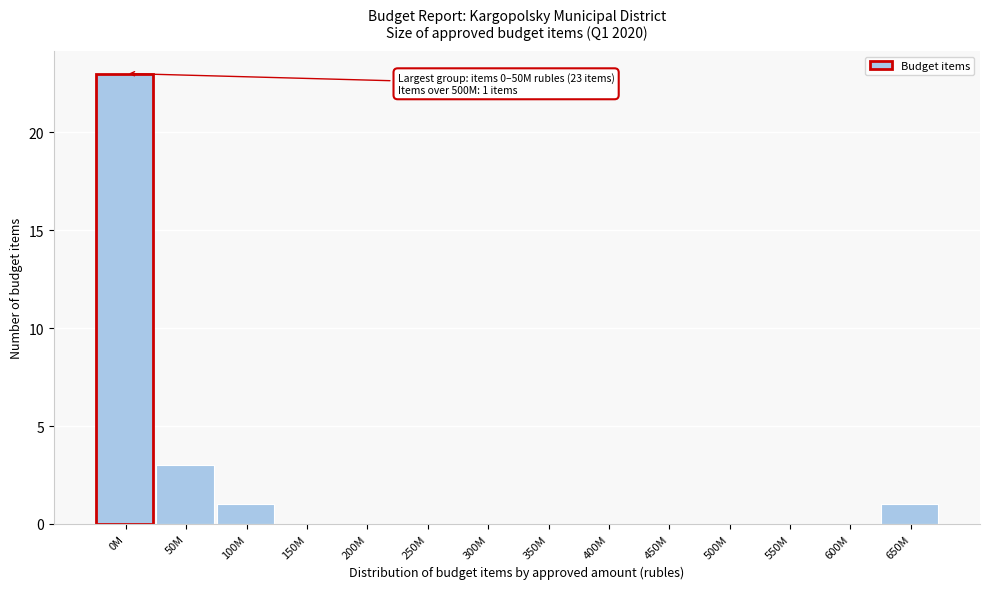

Reading left to right, extract all data points from this chart.

0M=23	50M=3	100M=1	150M=0	200M=0	250M=0	300M=0	350M=0	400M=0	450M=0	500M=0	550M=0	600M=0	650M=1